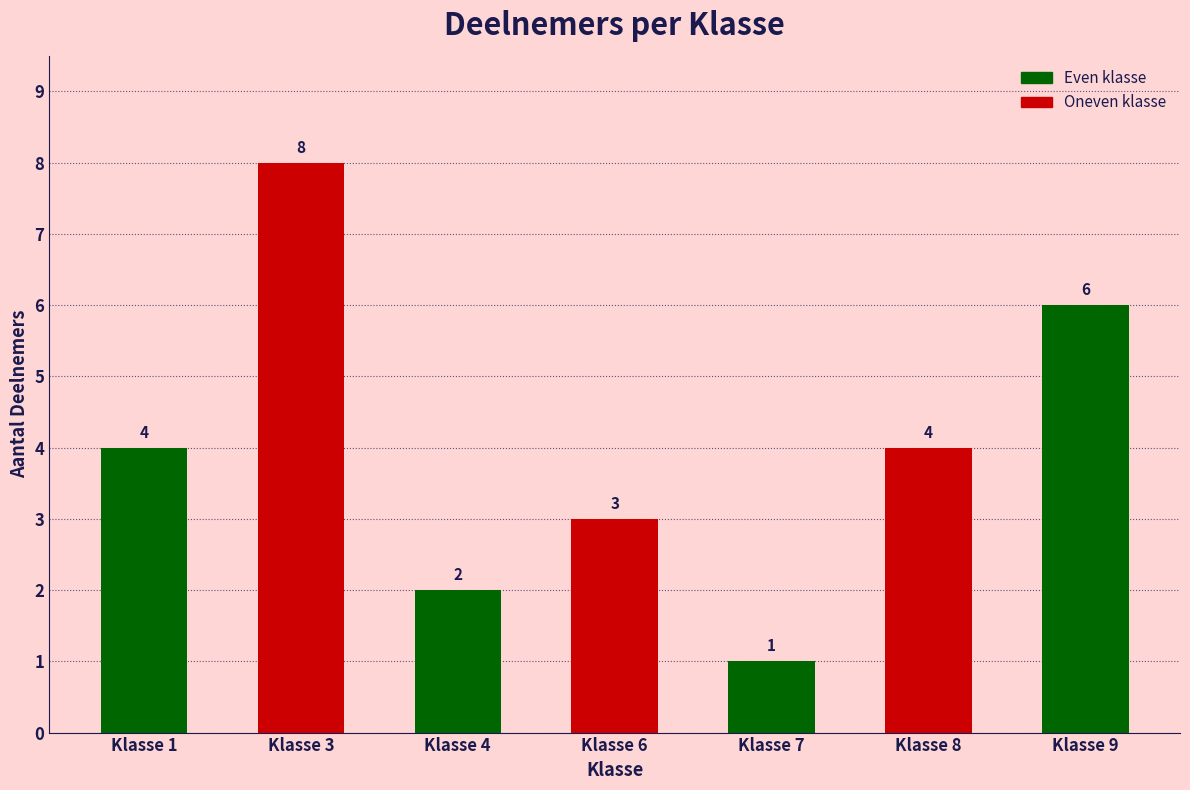

Reading left to right, transcribe all the data shown in this chart.

4	8	2	3	1	4	6